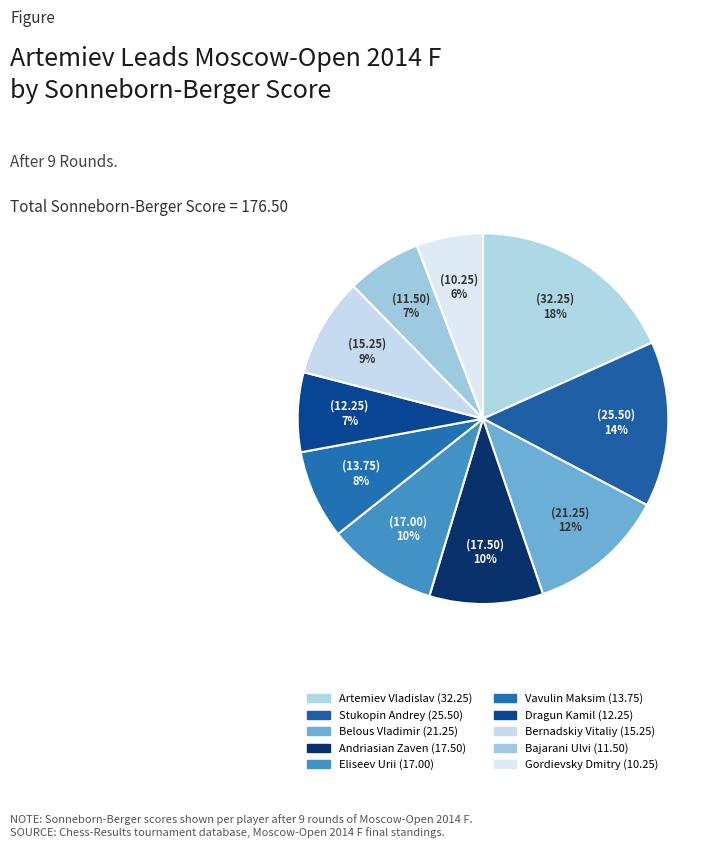

To the nearest percent, what is the difference between the largest and smallest slice percentages?

12%